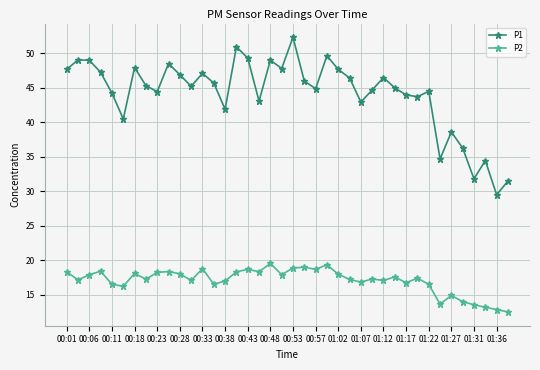

At how many categories does at least one series exceed 24?

40